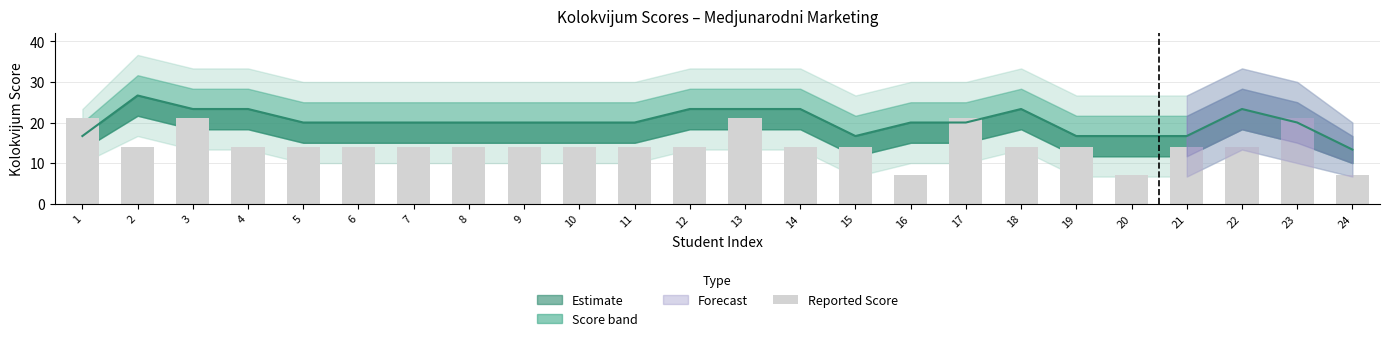

True or false: the data shows 14 at 10.

True